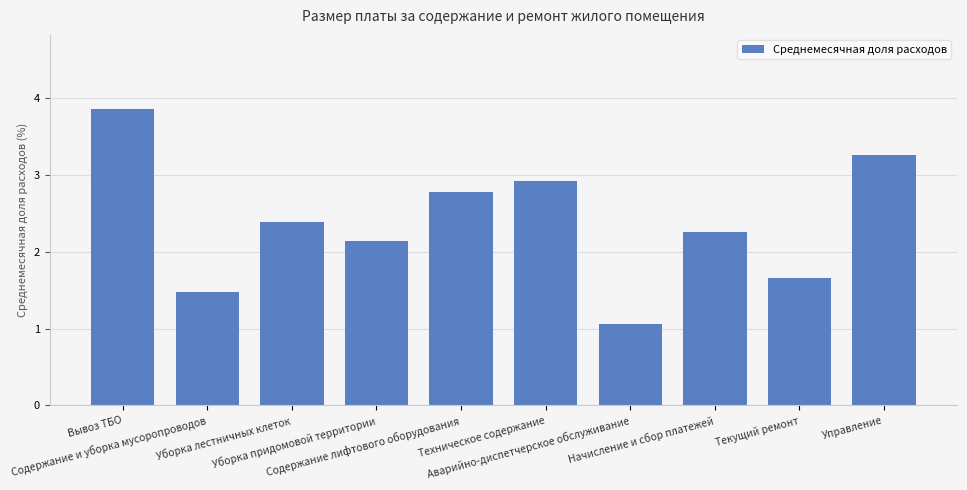

What is the minimum value shown in the chart?

1.1